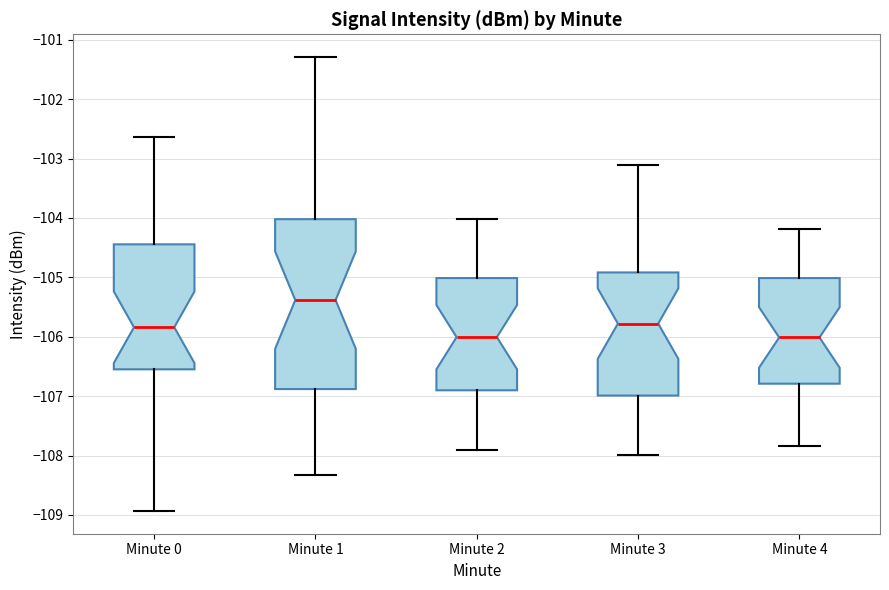

Which box is the tallest, from its lower edge to its upper edge?

Minute 1